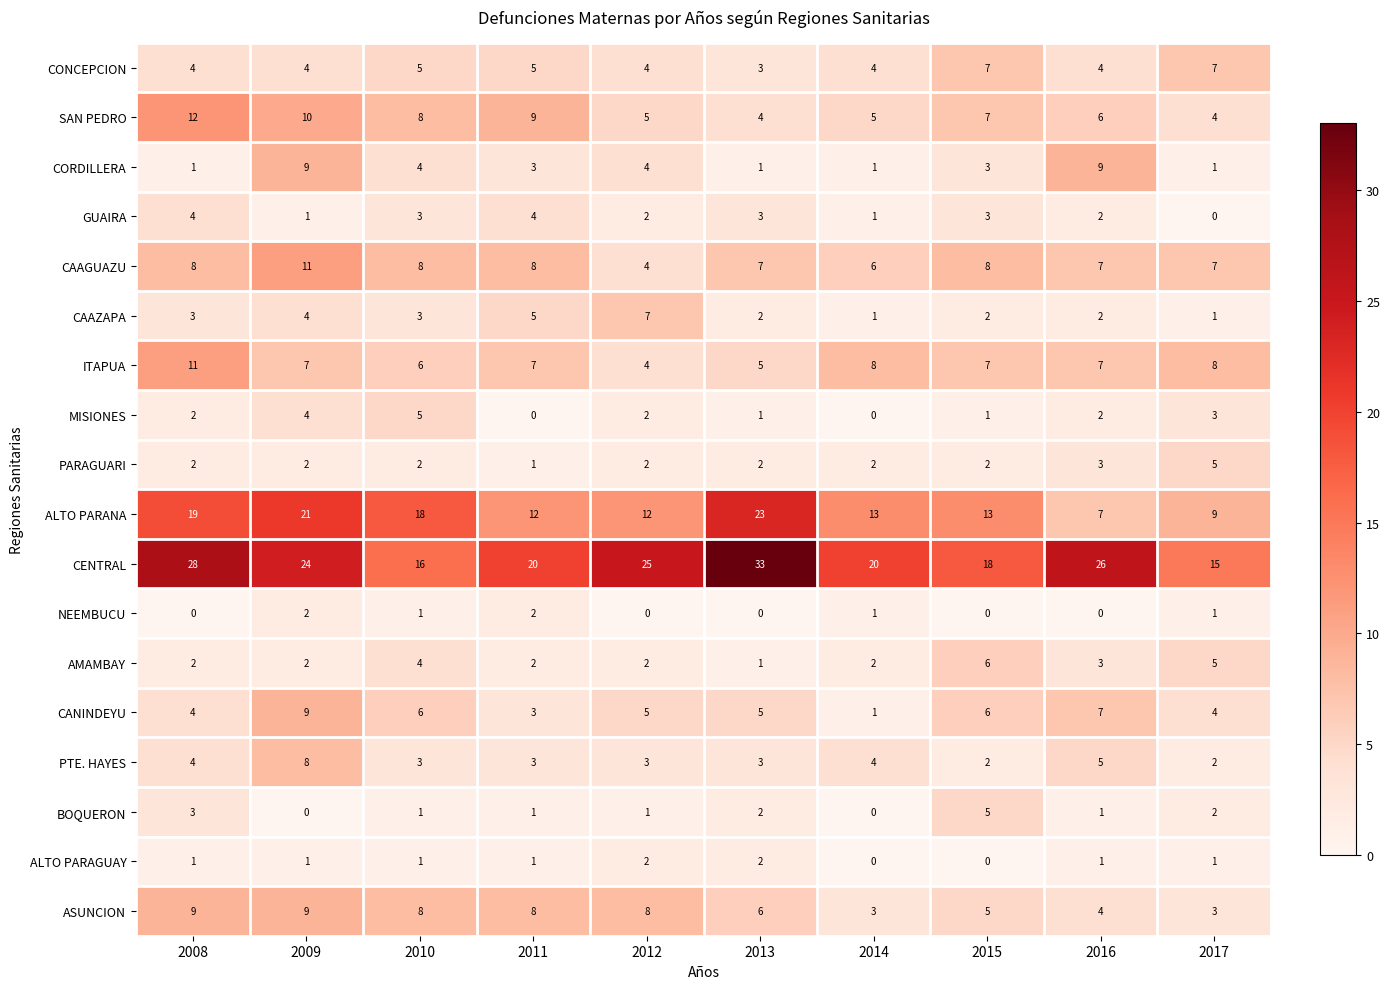

What is the difference between the maximum and second lowest values in the MISIONES series?

5